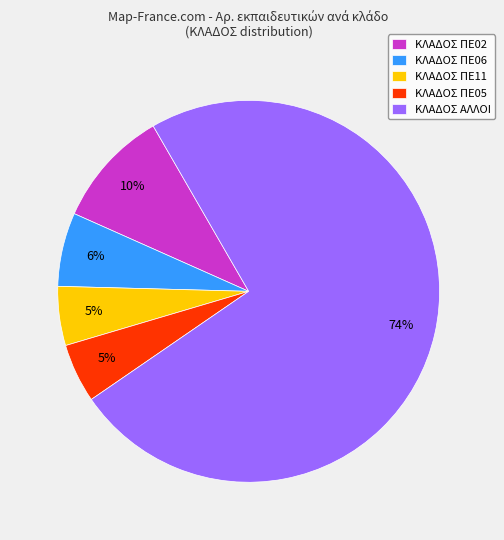

Is there any slice that represents more than half of the pie?

Yes